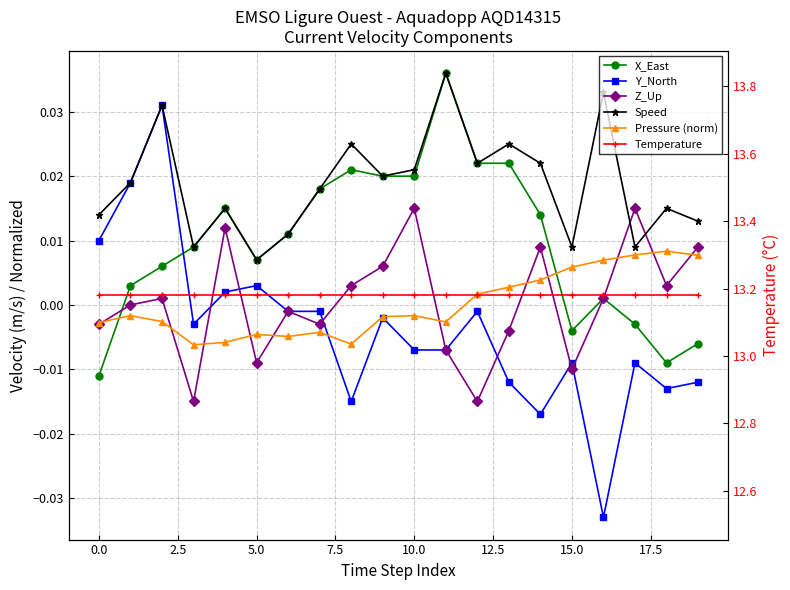

How many lines are shown in the chart?

6